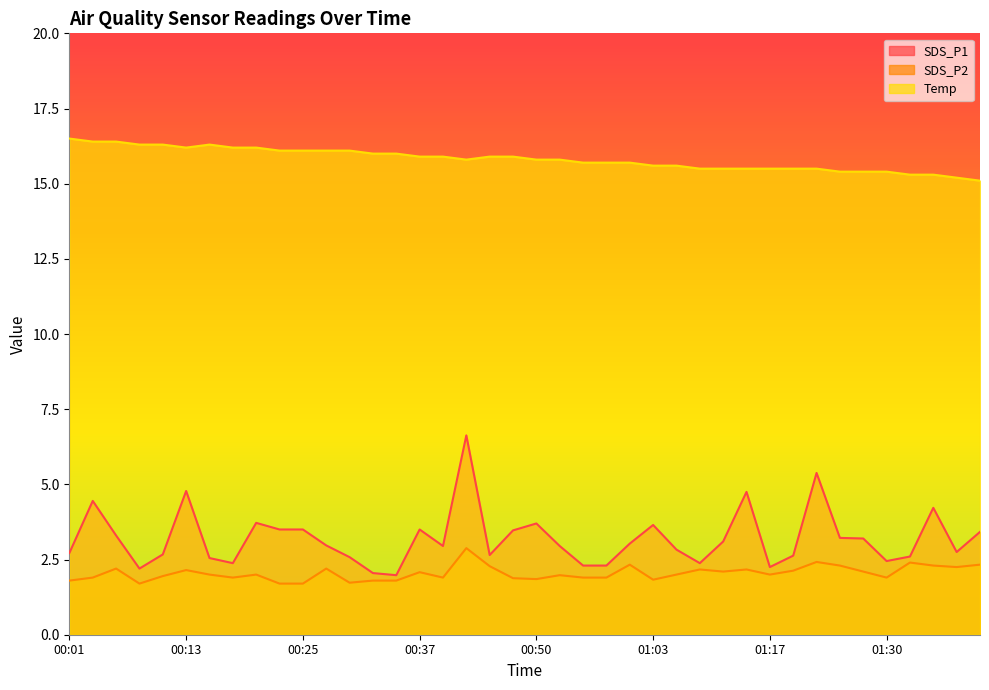

Where is SDS_P2 nearest to the value 2?

00:15